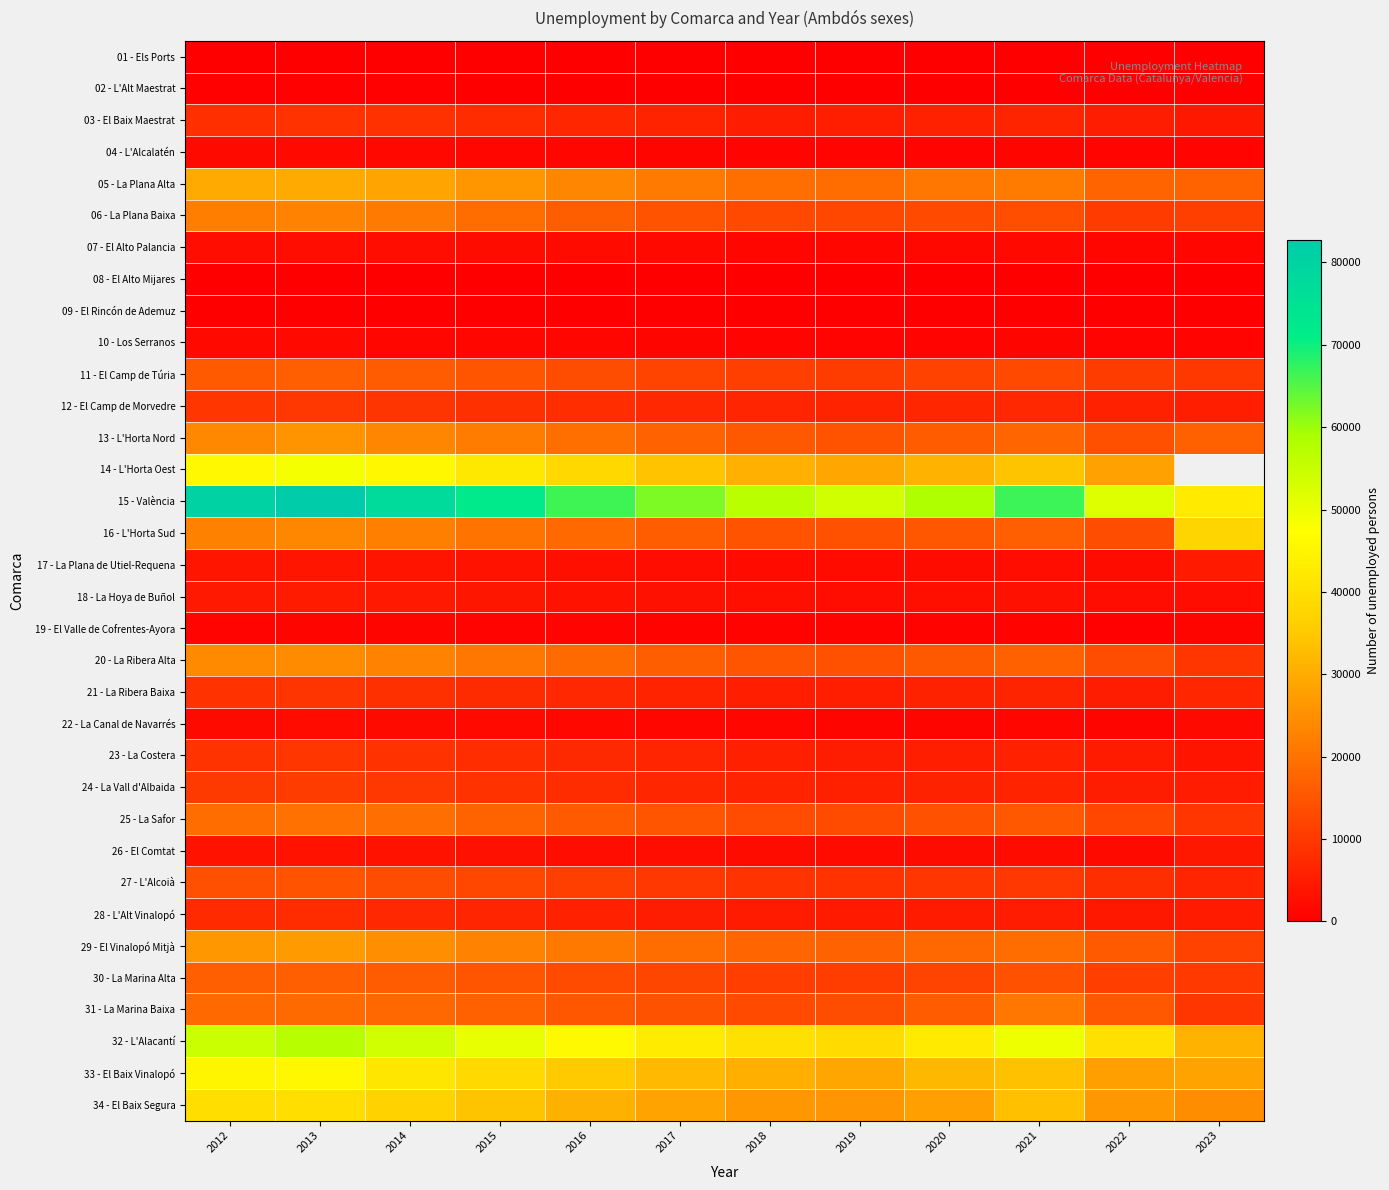

What is the difference between the 33 - El Baix Vinalopó values at 2019 and 2013?

16246.0